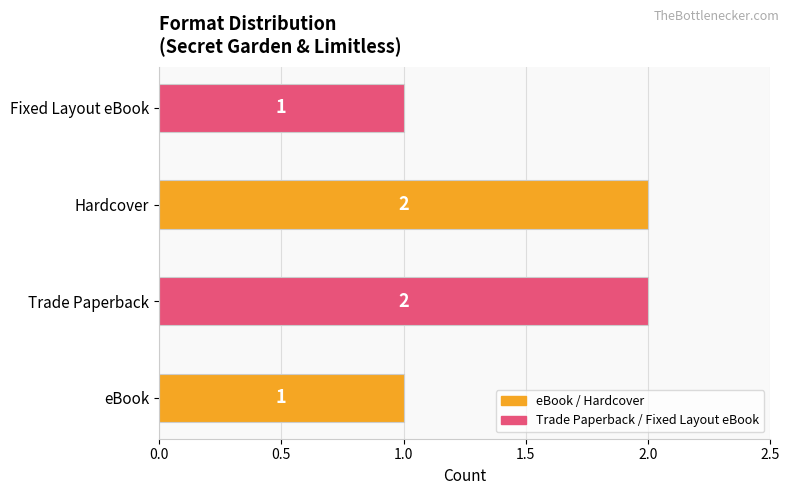

Reading bottom to top, transcribe all the data shown in this chart.

eBook=1	Trade Paperback=2	Hardcover=2	Fixed Layout eBook=1